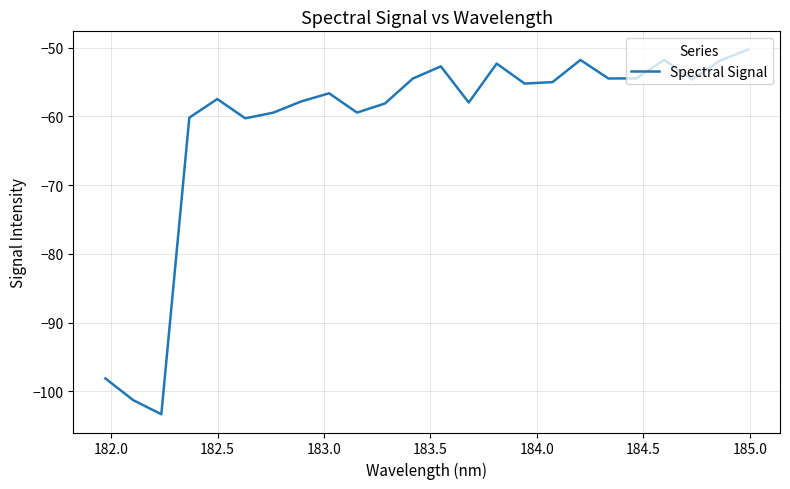

What is the difference between the maximum and minimum values?

53.1